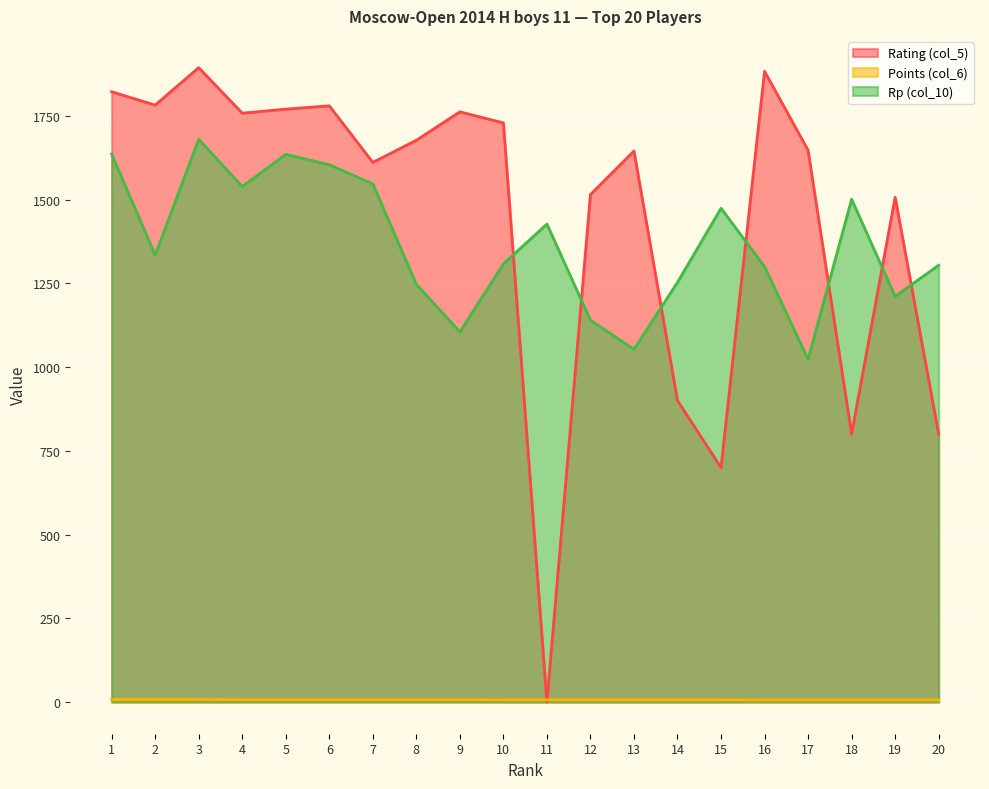

True or false: Points (col_6) has more than 0 points higher than both neighbors.

False